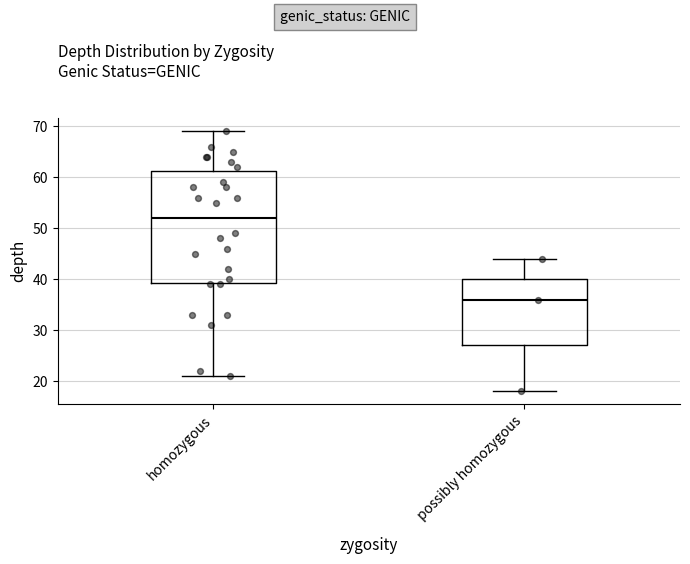

Which box's median line is the lowest?

possibly homozygous